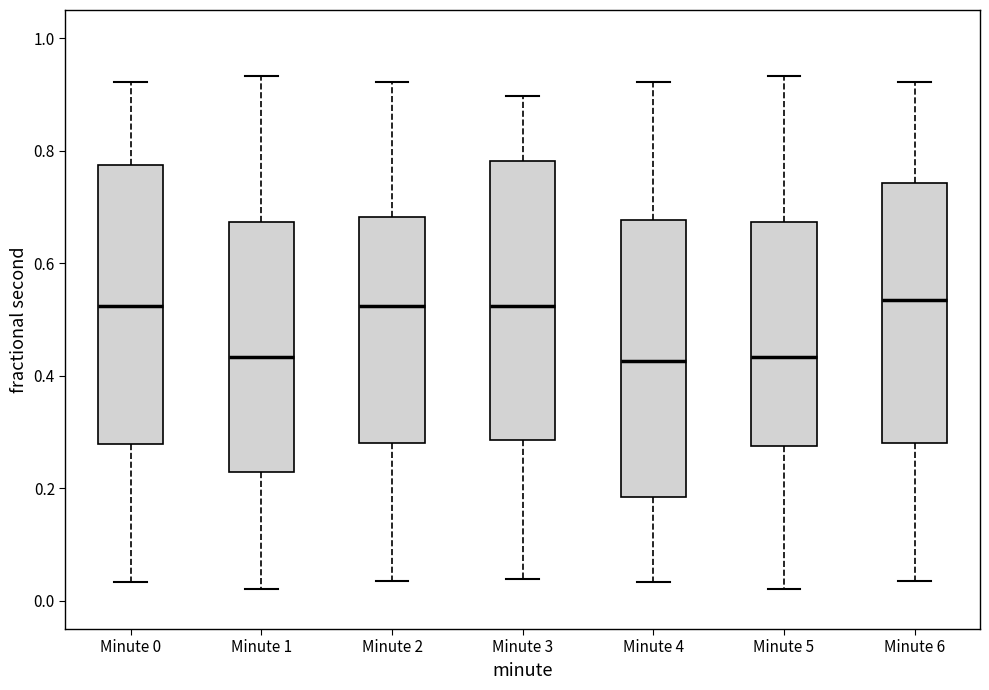

Where does the median line of the box for Minute 6 sit on the y-axis? The values are not printed on the chart, so give them approximately, as read against the axis.

0.54